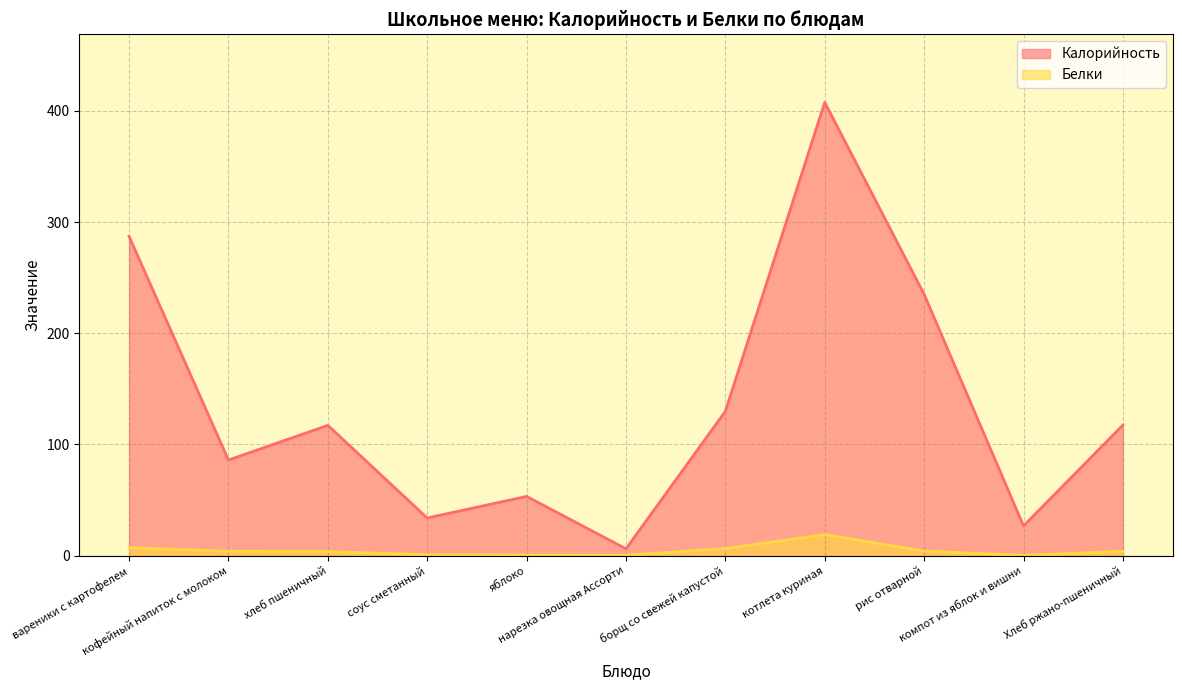

Is it true that Белки equals 0.4 at нарезка овощная Ассорти?

True